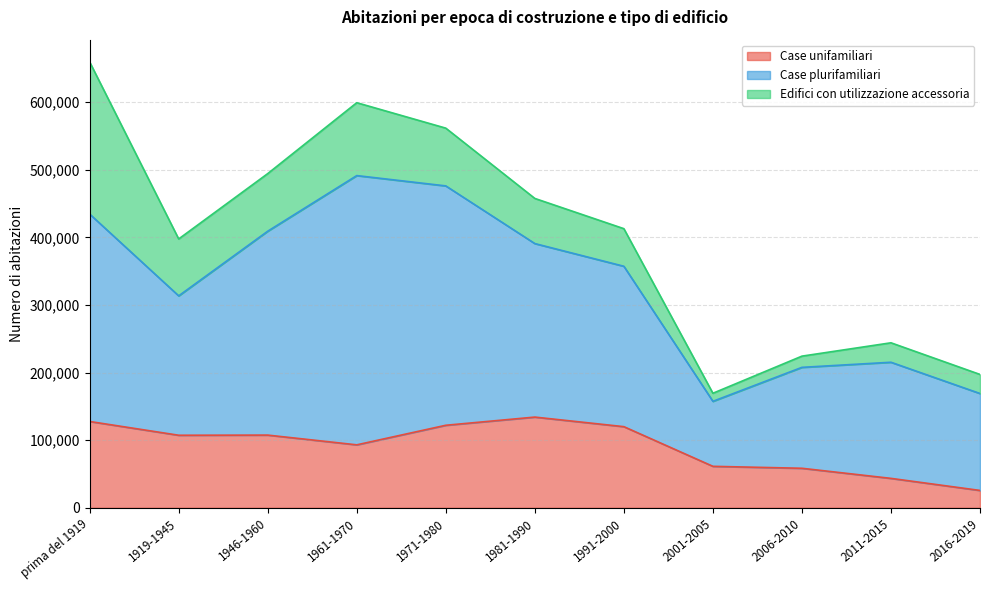

The value of Case unifamiliari at 1971-1980 is 122061. True or false?

True